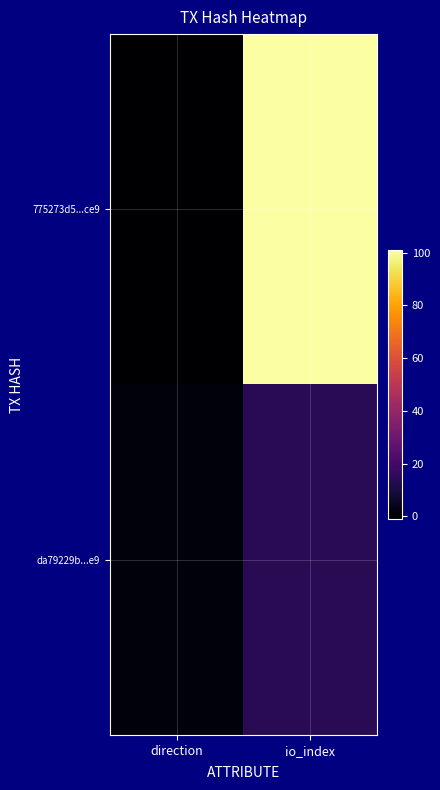

Which series has the widest spread of values?

775273d5...ce9